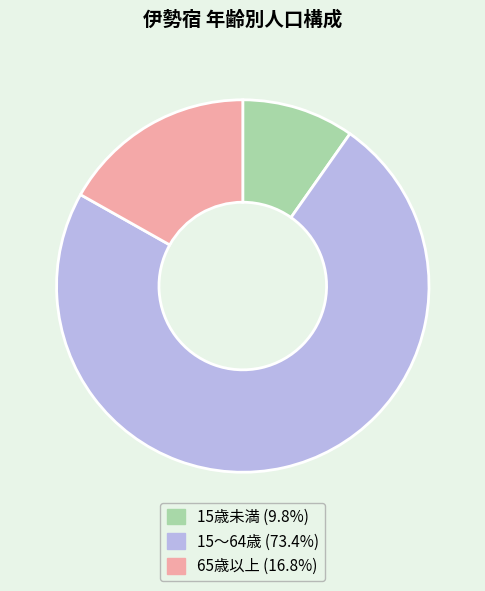

The 15歳未満 slice represents 10% of the pie. True or false?

True